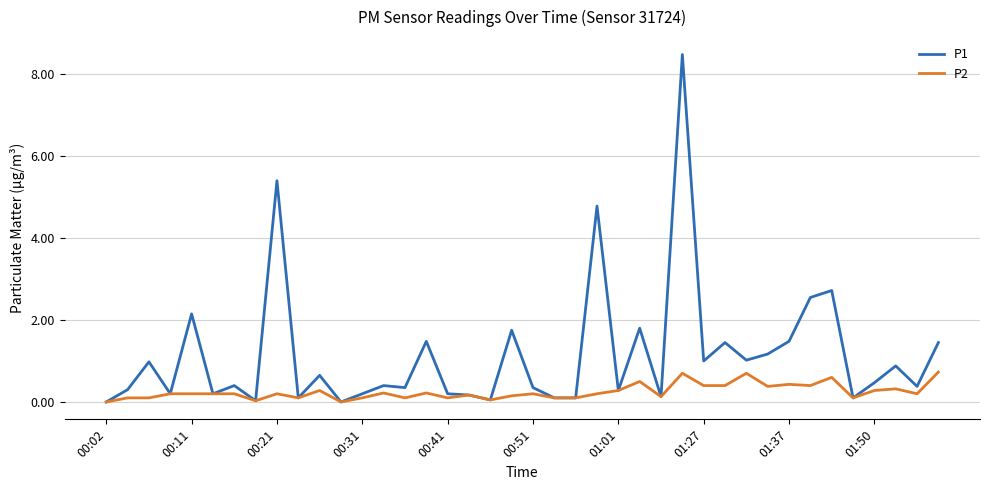

What is the greatest value displayed?

8.5